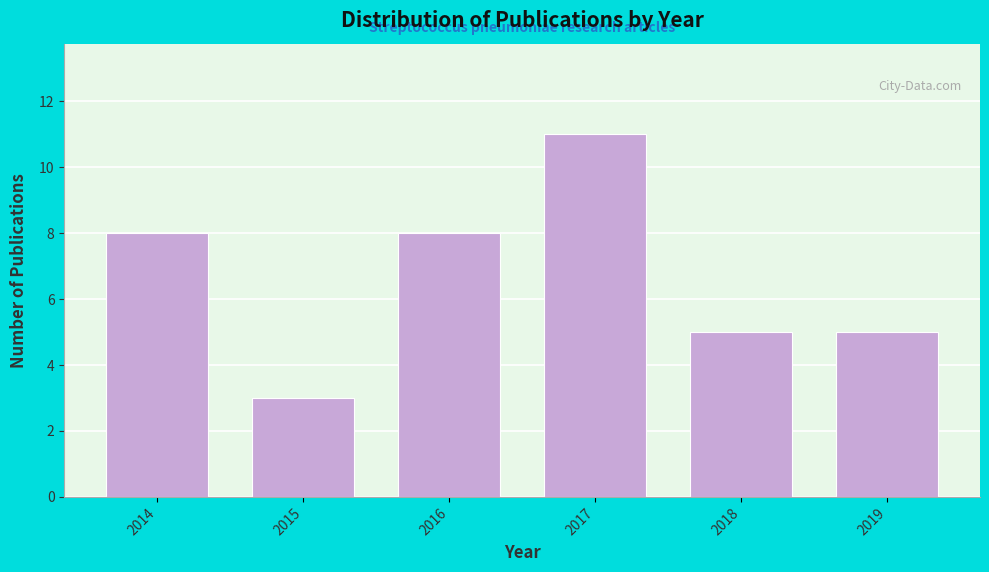

Reading left to right, transcribe all the data shown in this chart.

8	3	8	11	5	5